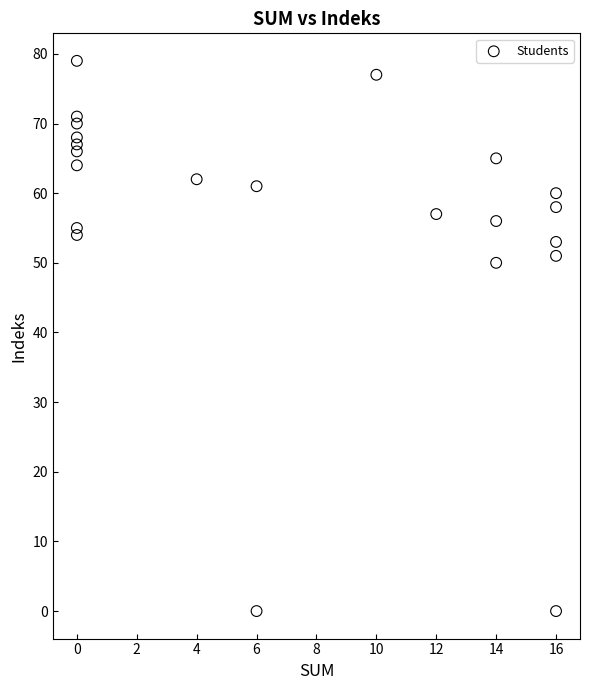

What Y value in the scatter plot is closest to 39?

50